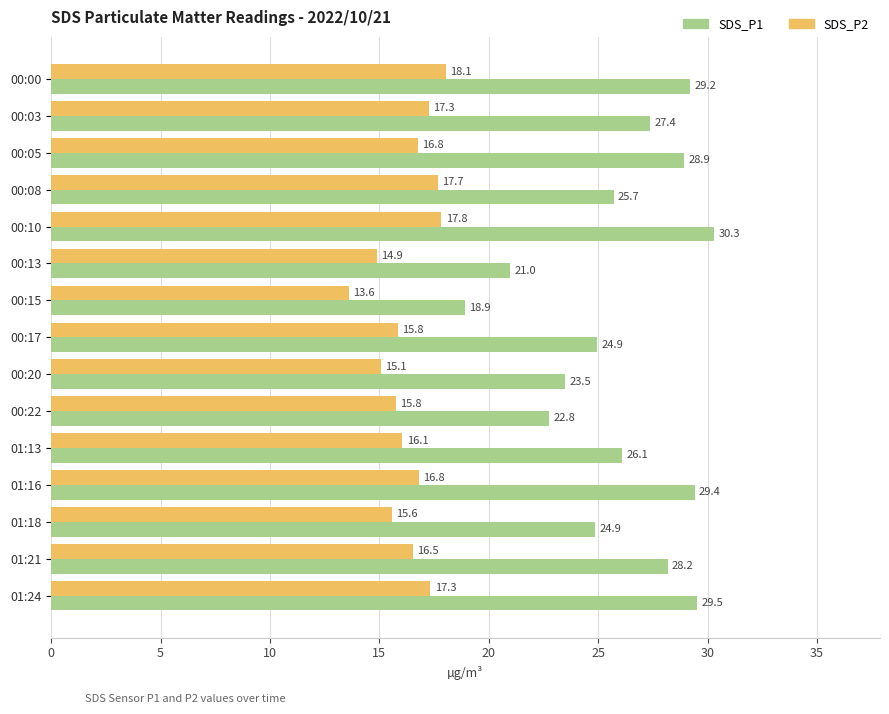

What is the difference between the highest and lowest values at 01:18?

9.3